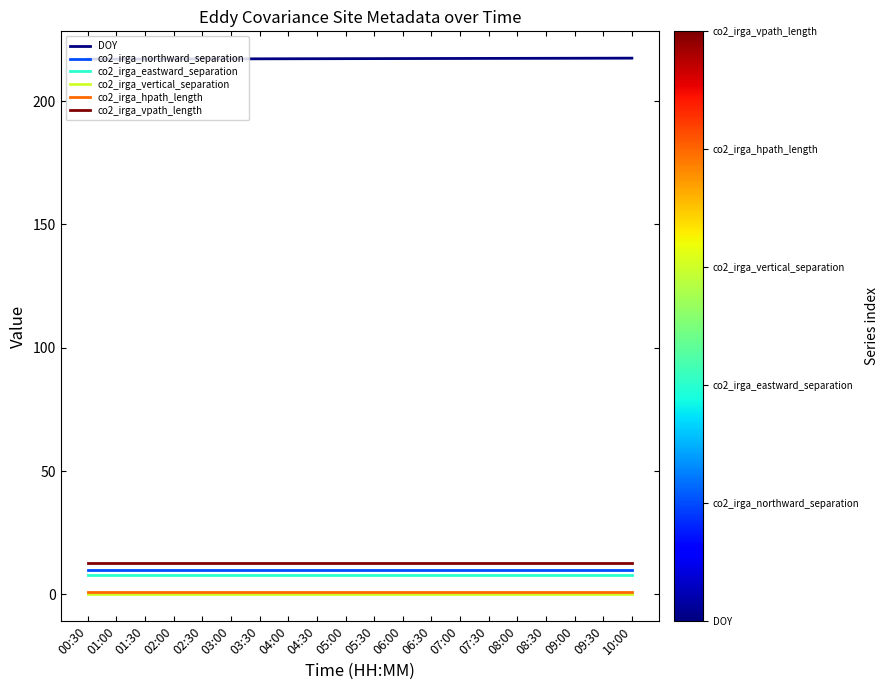

True or false: co2_irga_hpath_length and co2_irga_northward_separation intersect in this chart.

False